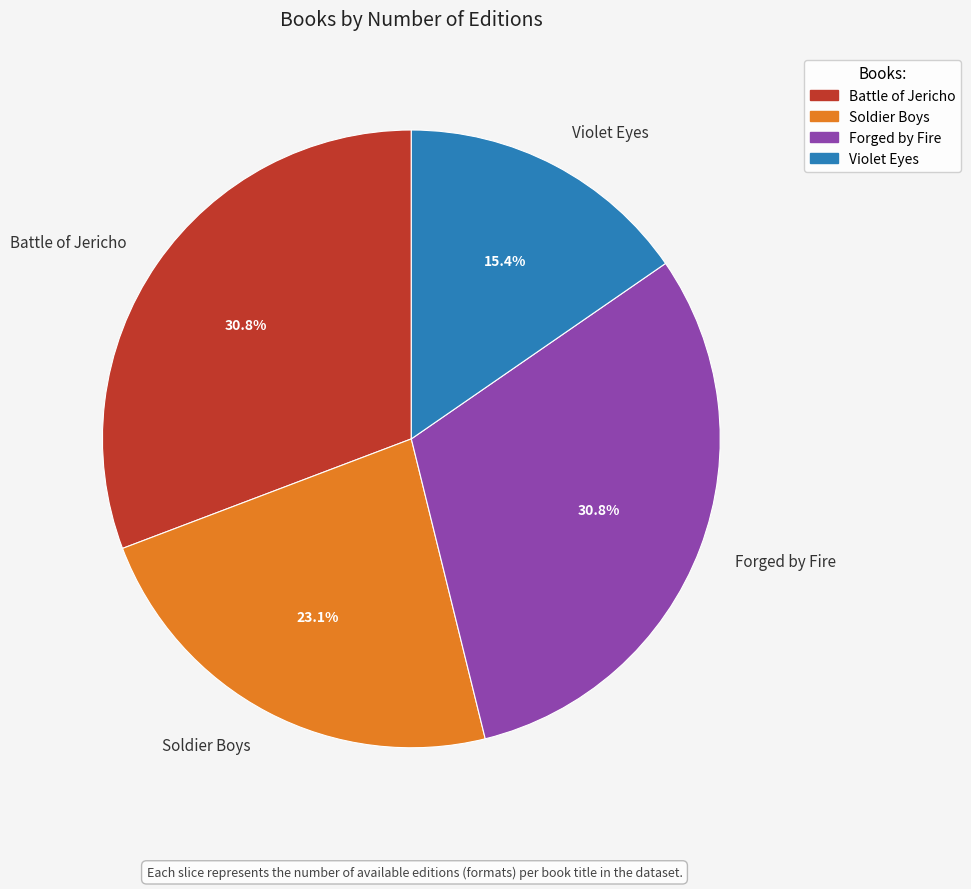

To the nearest percent, what is the difference between the largest and smallest slice percentages?

15%